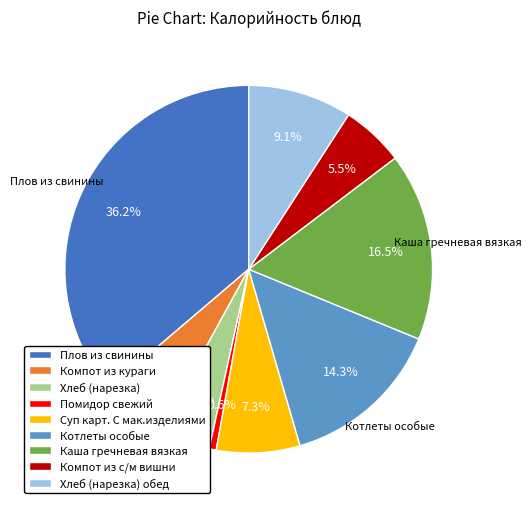

To the nearest percent, what portion does Компот из кураги represent?

6%